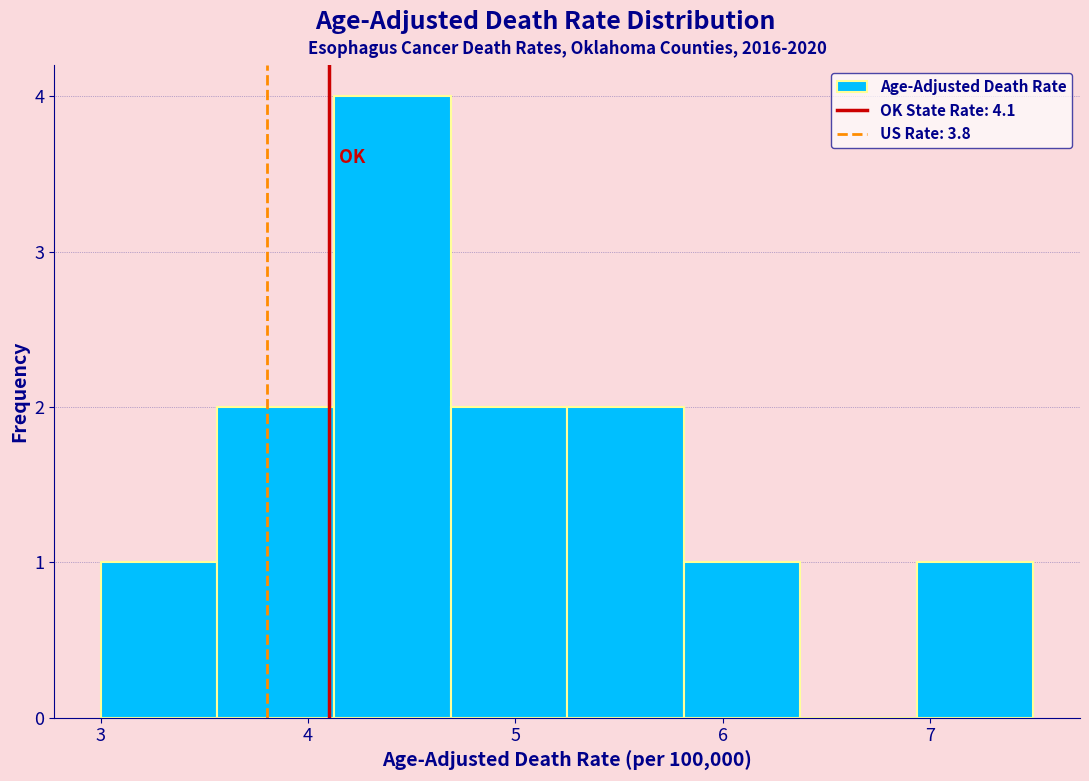

Reading left to right, list every bar in this chart as the range it spans on the x-axis followed by its height. Neither the bar edges nor the heights are printed on the chart, so give them approximately, as read against the axes.

3.0 to 3.6: 1
3.6 to 4.1: 2
4.1 to 4.7: 4
4.7 to 5.3: 2
5.3 to 5.8: 2
5.8 to 6.4: 1
6.4 to 6.9: 0
6.9 to 7.5: 1